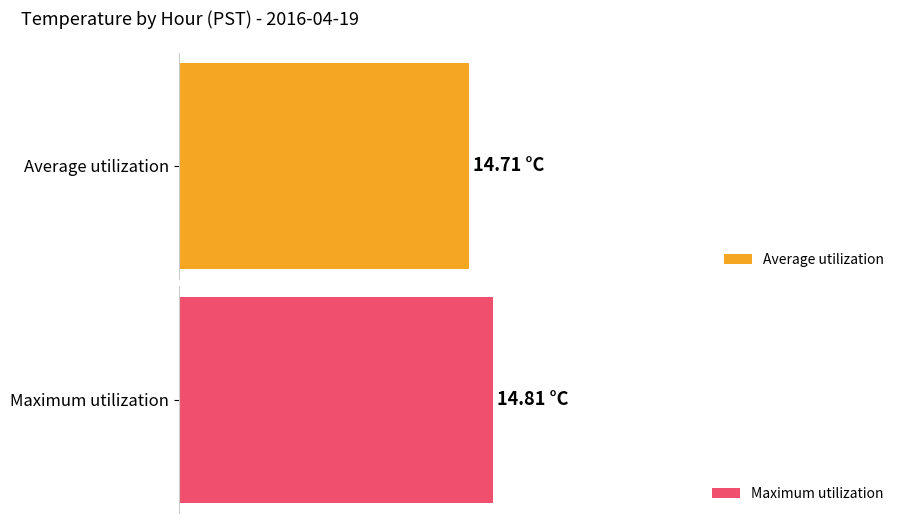

List the series in order of their overall mean, lowest first.

Average utilization, Maximum utilization